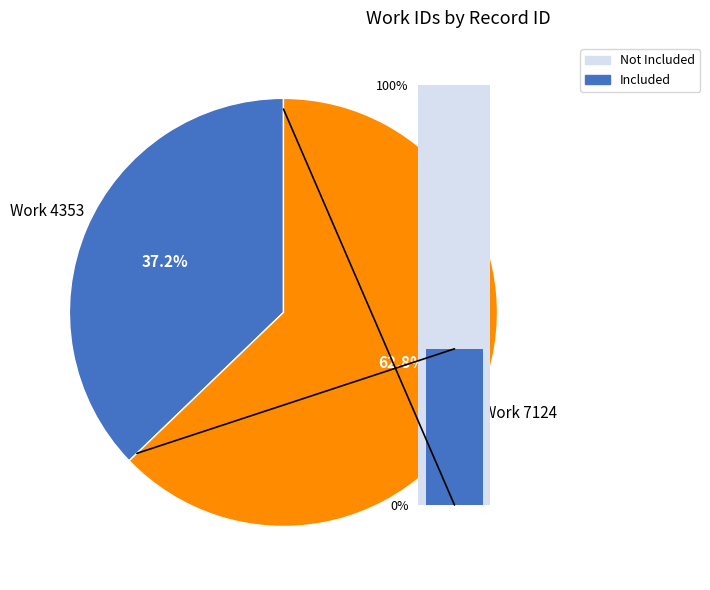

True or false: 7124 accounts for 63% of the total.

True